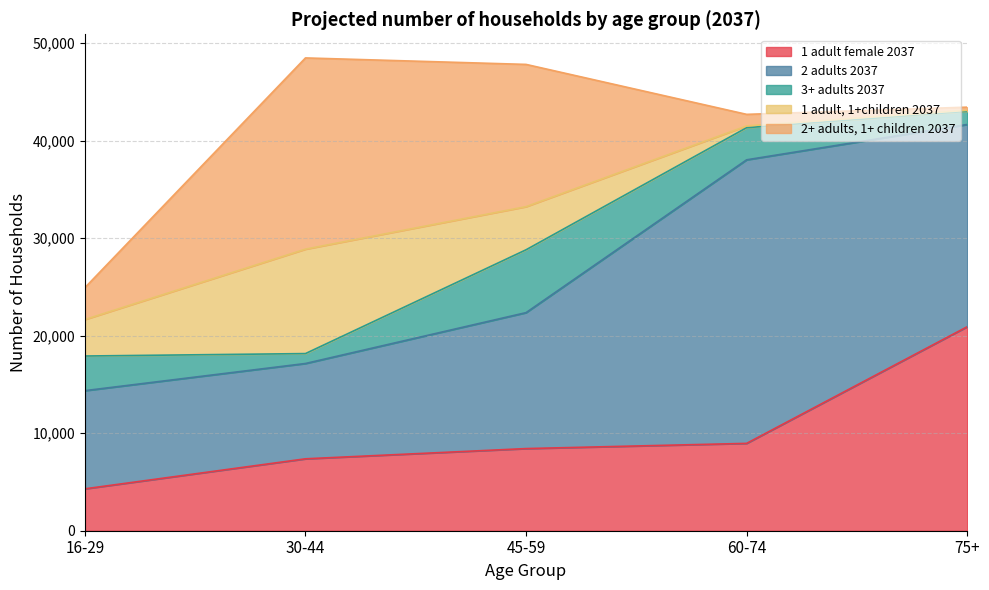

At which category does 2+ adults, 1+ children 2037 reach its first local peak?

30-44